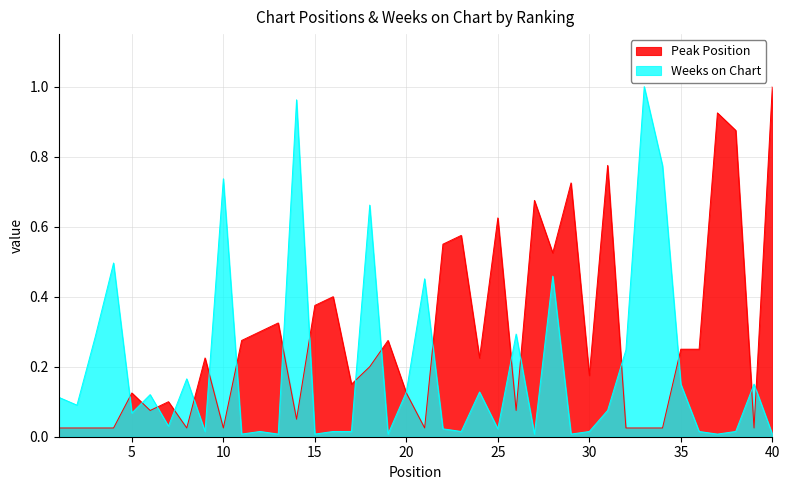

List the series in order of their peak value, highest first.

Peak Position, Weeks on Chart